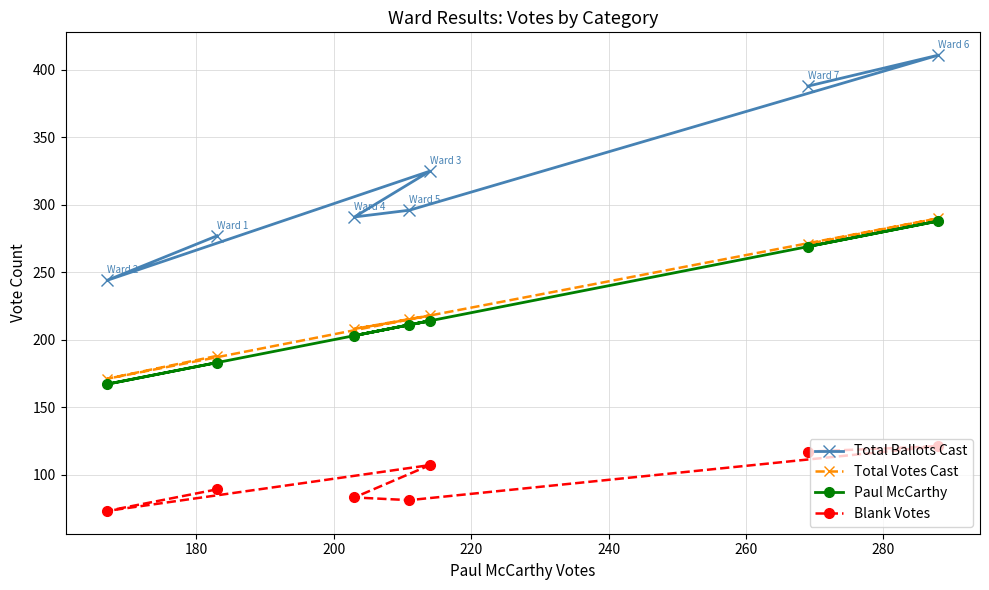

What is the minimum value for Total Ballots Cast?

244